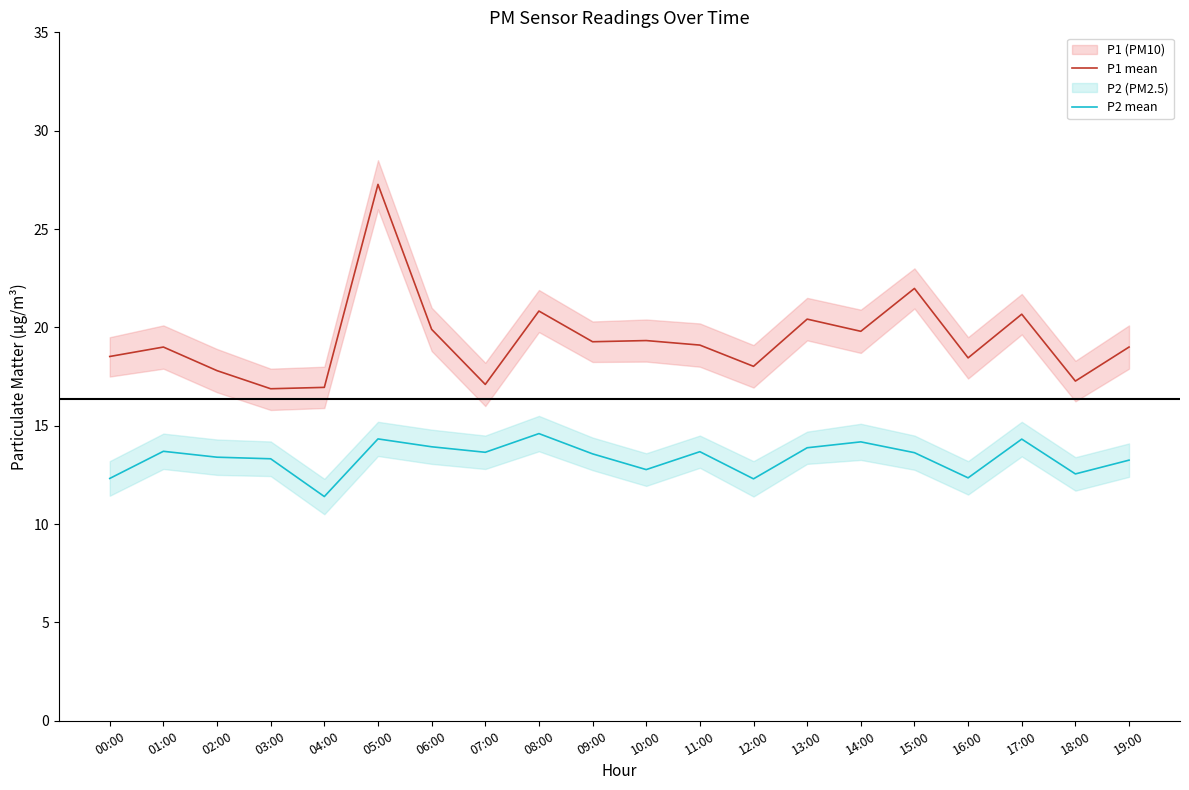

True or false: P2 mean and P1 mean cross at least once.

False